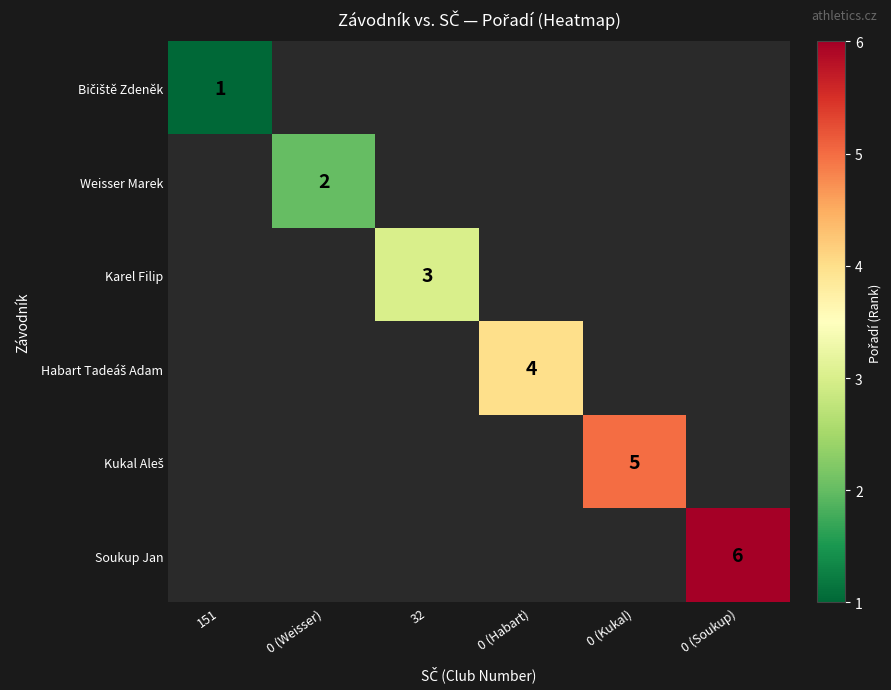

The Karel Filip series shows 3 at 32. True or false?

True